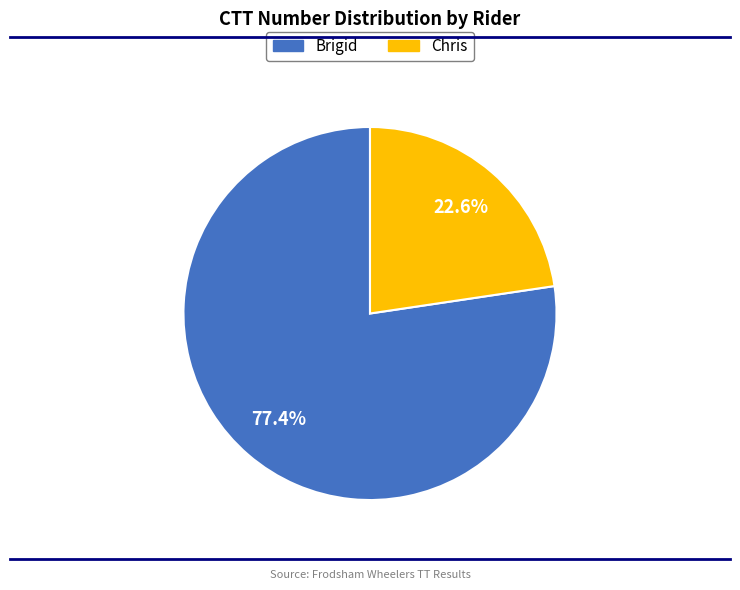

Do Chris and Brigid together represent more than half of the pie?

Yes